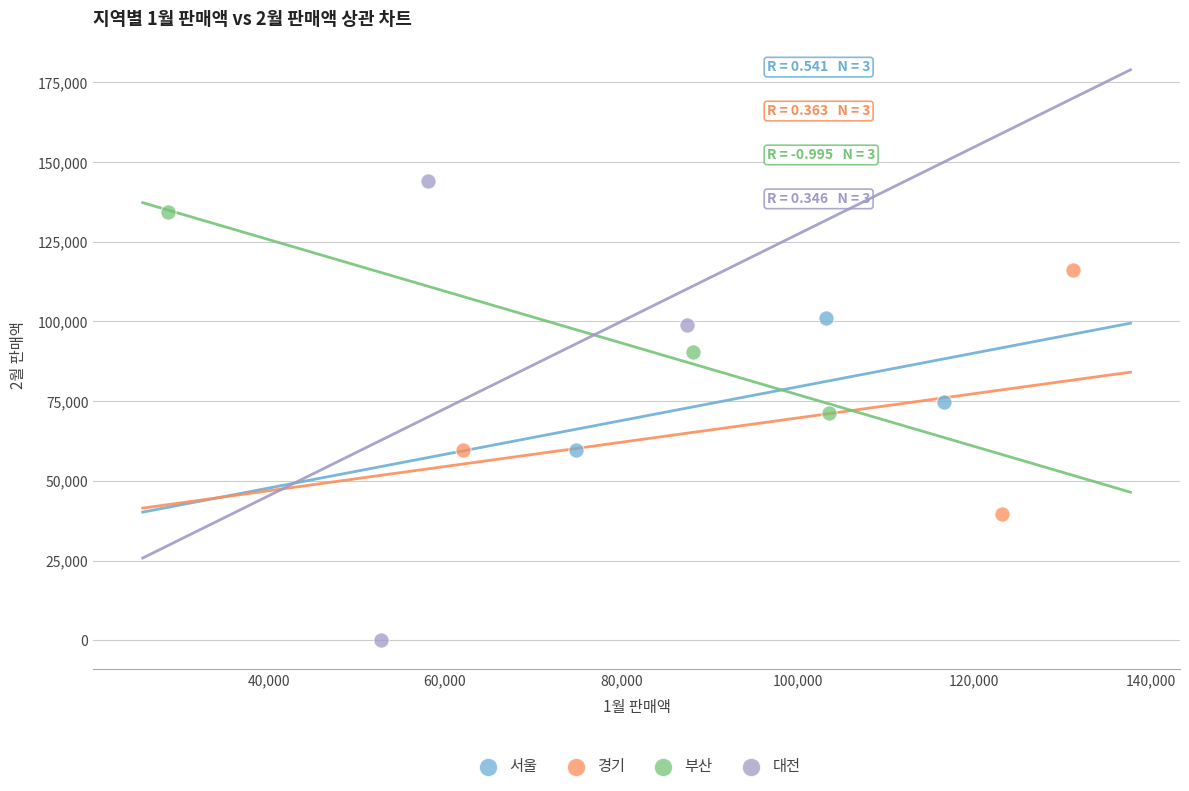

Which series reaches the minimum Y coordinate?

대전